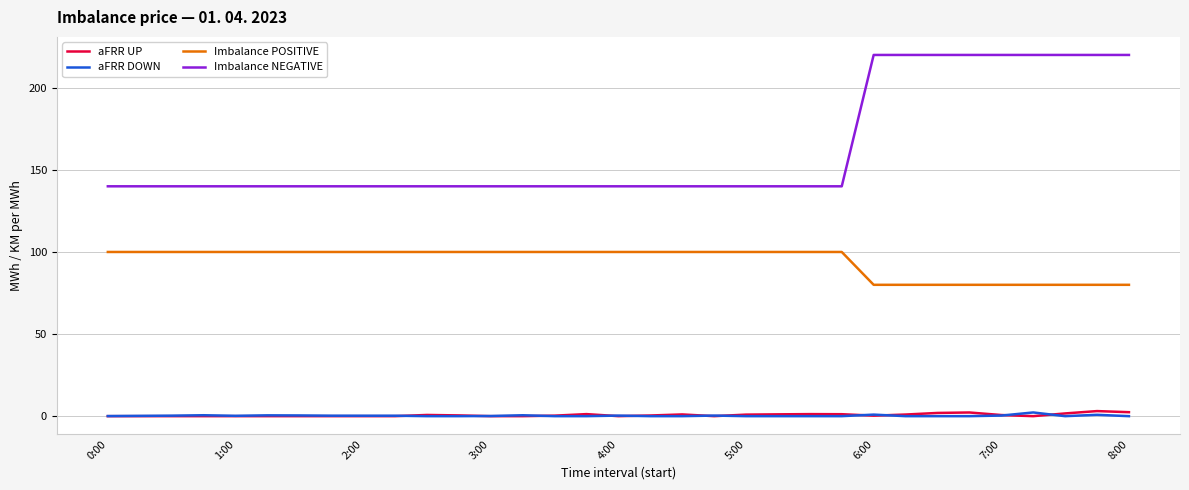

True or false: aFRR UP and Imbalance POSITIVE intersect in this chart.

False